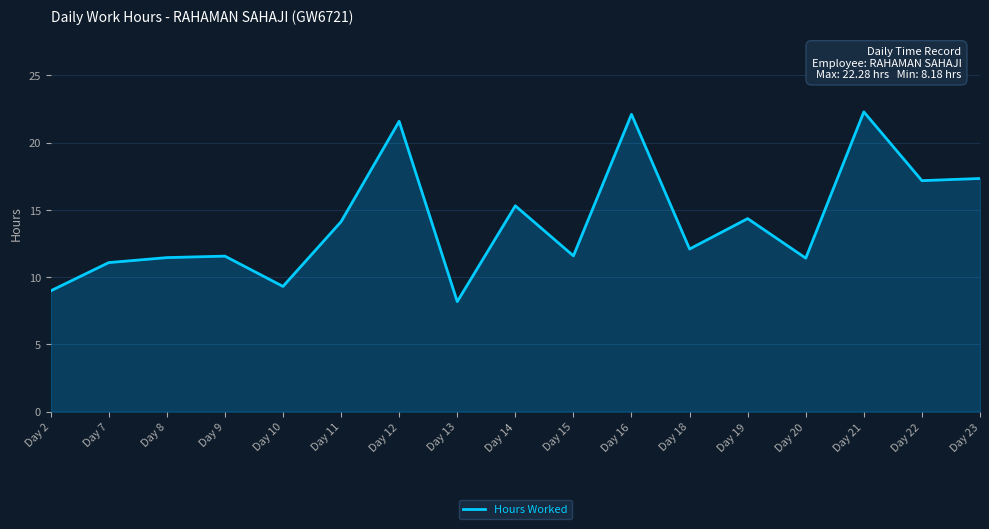

What is the average value?

14.1